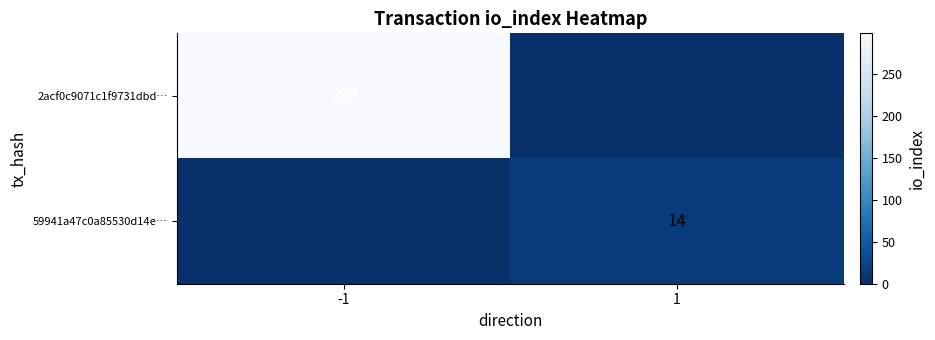

Is the value of 2acf0c9071c1f9731dbd… at -1 greater than the value of 59941a47c0a85530d14e… at -1?

Yes